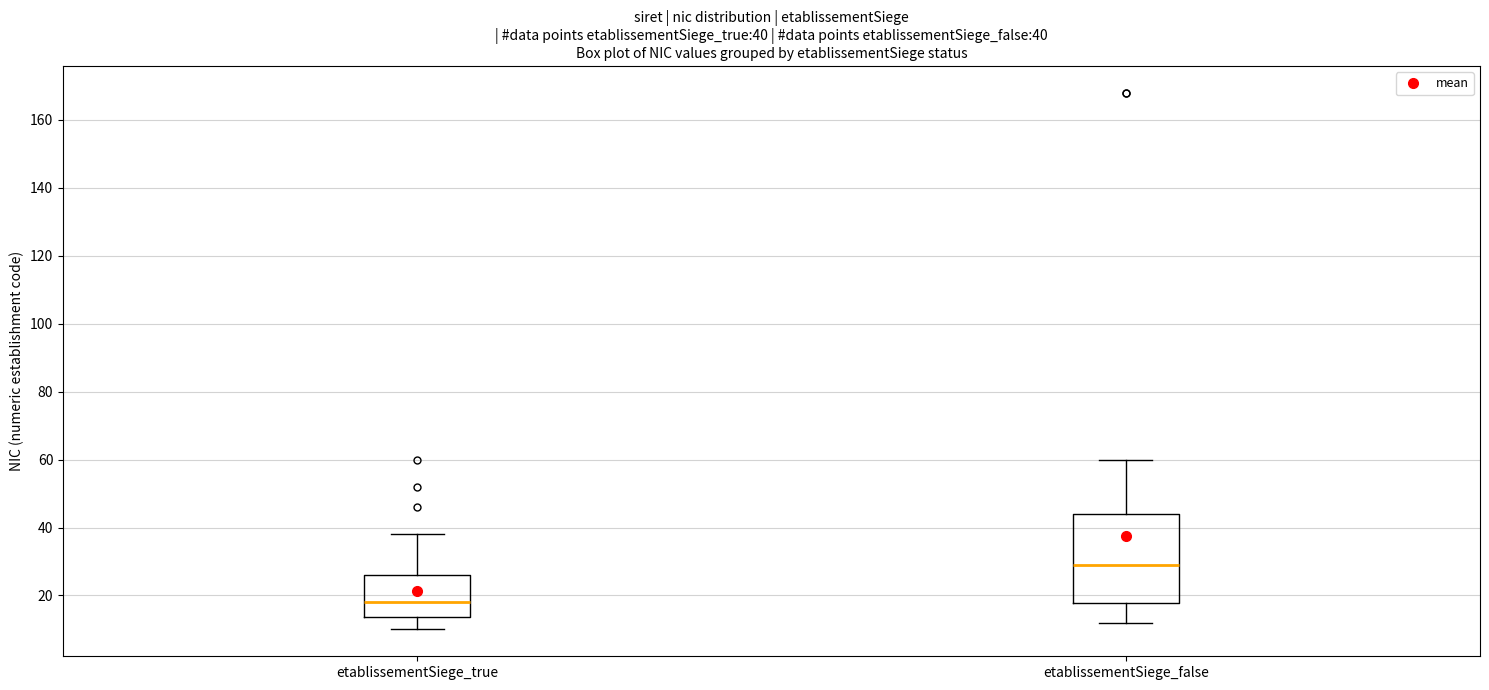

Which box's median line is the highest?

etablissementSiege_false